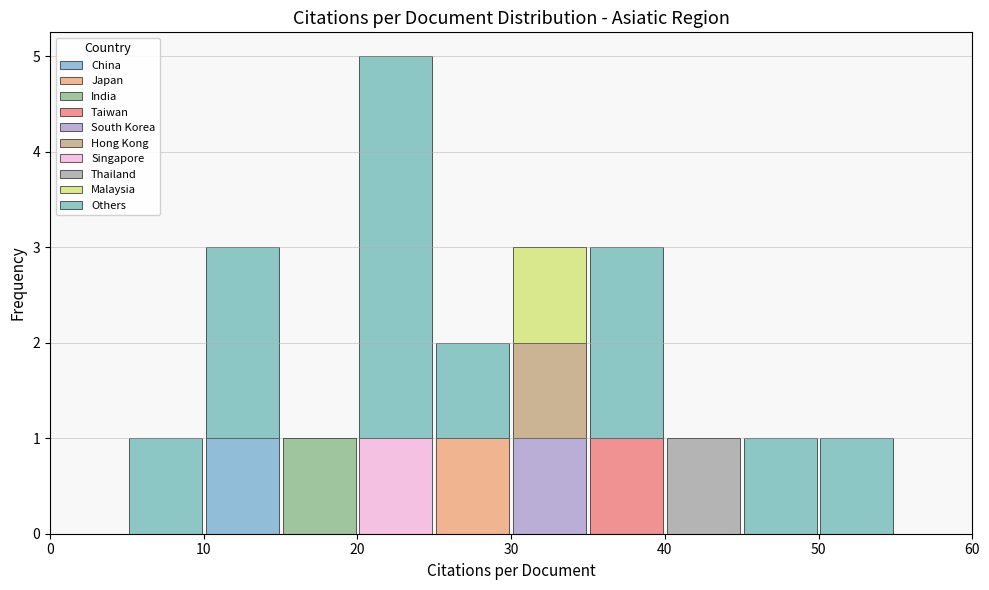

Reading left to right, transcribe this chart: for each stacked bar, give the range it covers on the x-axis and its total height. The values are not printed on the chart, so give them approximately, as read against the axis.

0 to 5: 0
5 to 10: 1
10 to 15: 3
15 to 20: 1
20 to 25: 5
25 to 30: 2
30 to 35: 3
35 to 40: 3
40 to 45: 1
45 to 50: 1
50 to 55: 1
55 to 60: 0